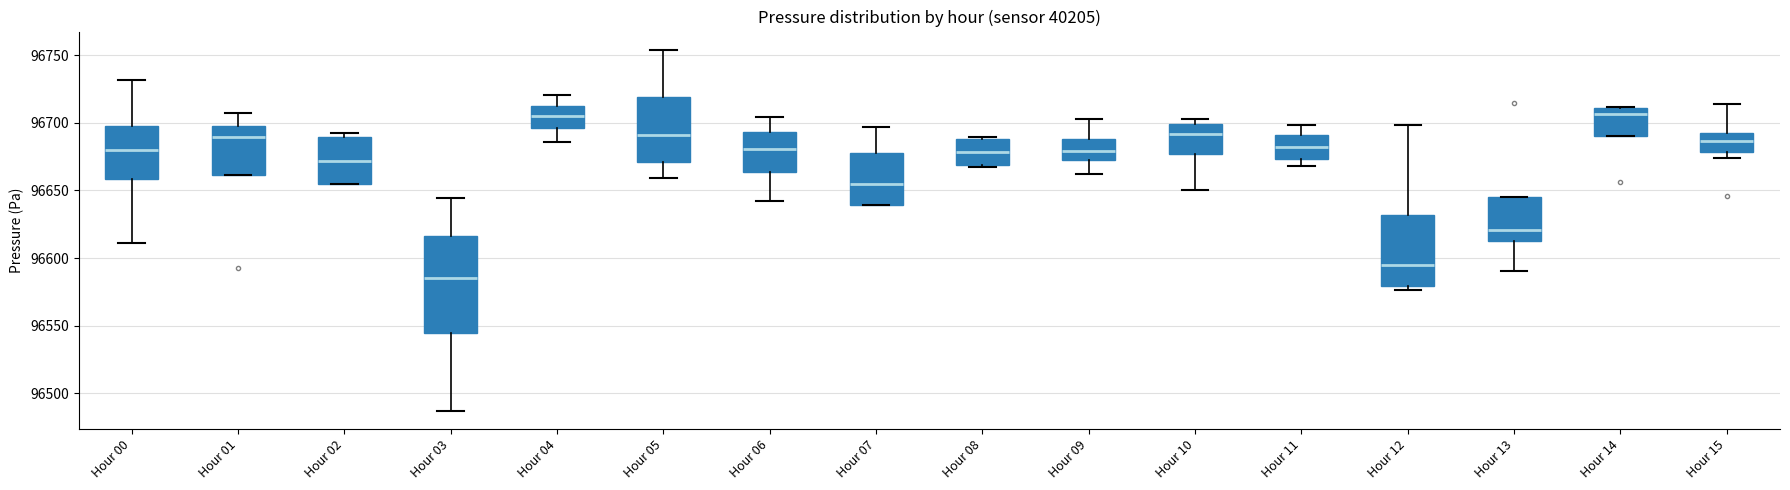

Reading left to right, read every box against the y-axis: the position of its median line, the range the box covers, and the ends of its whiskers. The values are not printed on the chart, so give them approximately, as read against the axis.

Hour 00: median 96680, box 96660 to 96700, whiskers 96610 to 96730
Hour 01: median 96690, box 96660 to 96700, whiskers 96660 to 96710
Hour 02: median 96670, box 96655 to 96690, whiskers 96655 to 96695
Hour 03: median 96585, box 96545 to 96615, whiskers 96485 to 96645
Hour 04: median 96705, box 96695 to 96715, whiskers 96685 to 96720
Hour 05: median 96690, box 96670 to 96720, whiskers 96660 to 96755
Hour 06: median 96680, box 96665 to 96695, whiskers 96640 to 96705
Hour 07: median 96655, box 96640 to 96680, whiskers 96640 to 96695
Hour 08: median 96680, box 96670 to 96690, whiskers 96670 (just below the box's lower edge) to 96690 (just above the box's upper edge)
Hour 09: median 96680, box 96670 to 96690, whiskers 96660 to 96705
Hour 10: median 96690, box 96675 to 96700, whiskers 96650 to 96705
Hour 11: median 96680, box 96675 to 96690, whiskers 96670 to 96700
Hour 12: median 96595, box 96580 to 96630, whiskers 96575 to 96700
Hour 13: median 96620, box 96615 to 96645, whiskers 96590 to 96645
Hour 14: median 96705, box 96690 to 96710, whiskers 96690 to 96710
Hour 15: median 96685, box 96680 to 96695, whiskers 96675 to 96715